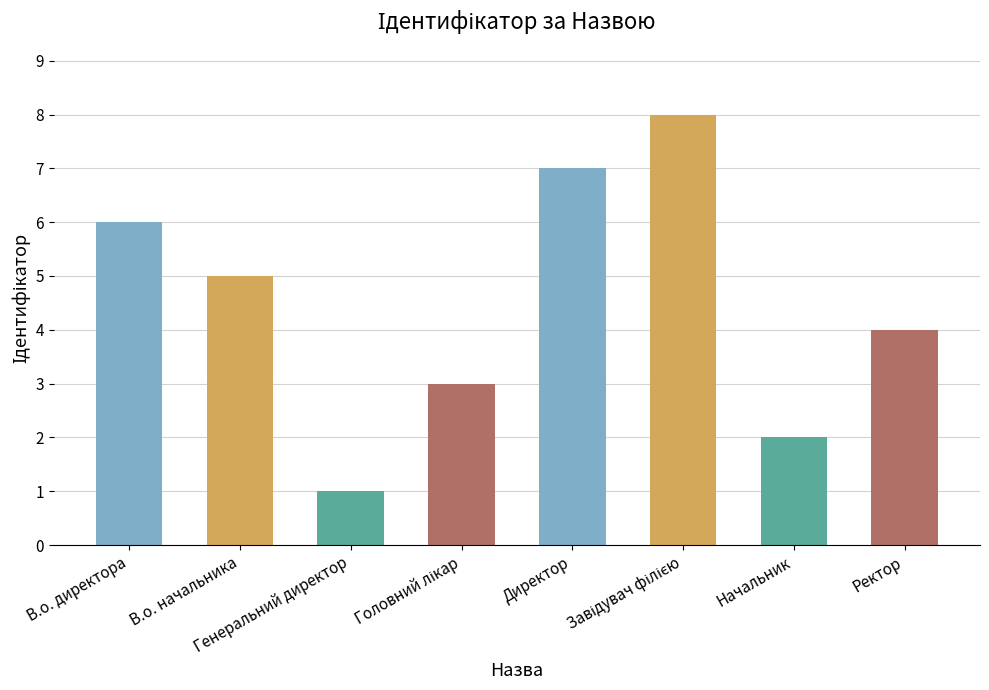

How many values are between 3 and 7?

5